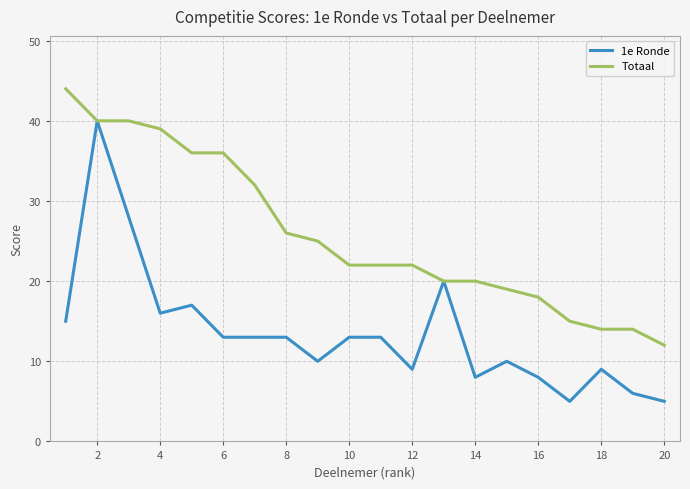

Which series has the largest range (max minus min)?

1e Ronde